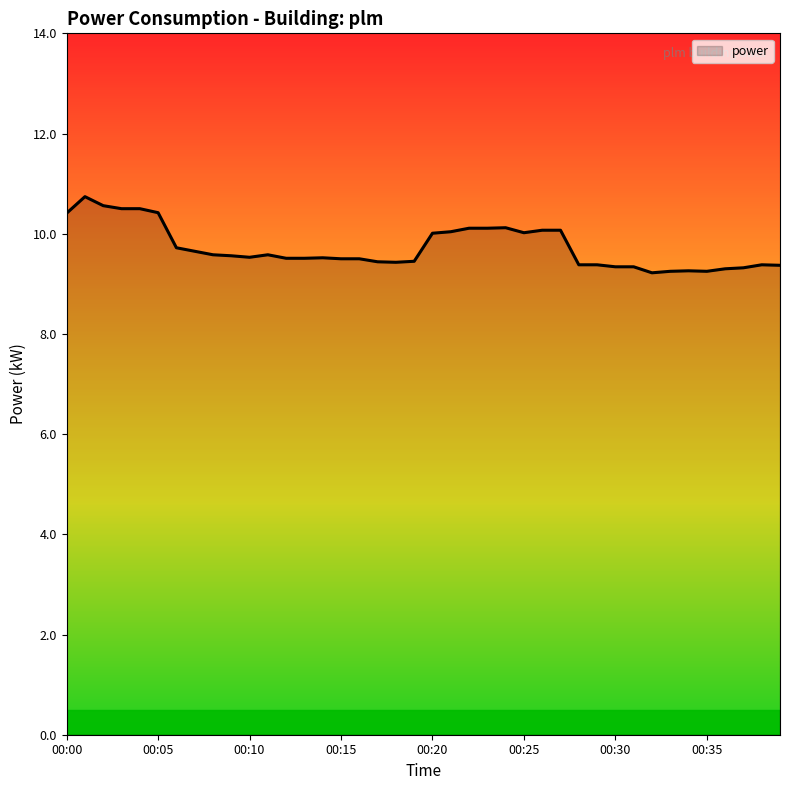

What is the smallest value displayed?

9.2